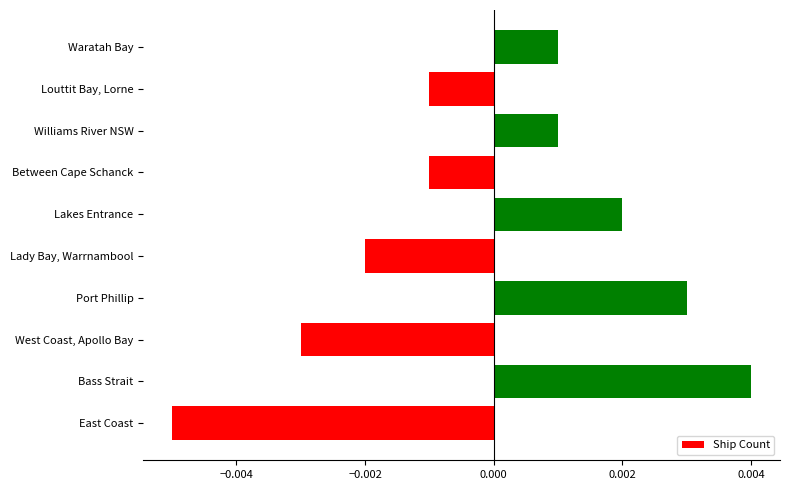

Which category has the lowest value across all series?

East Coast